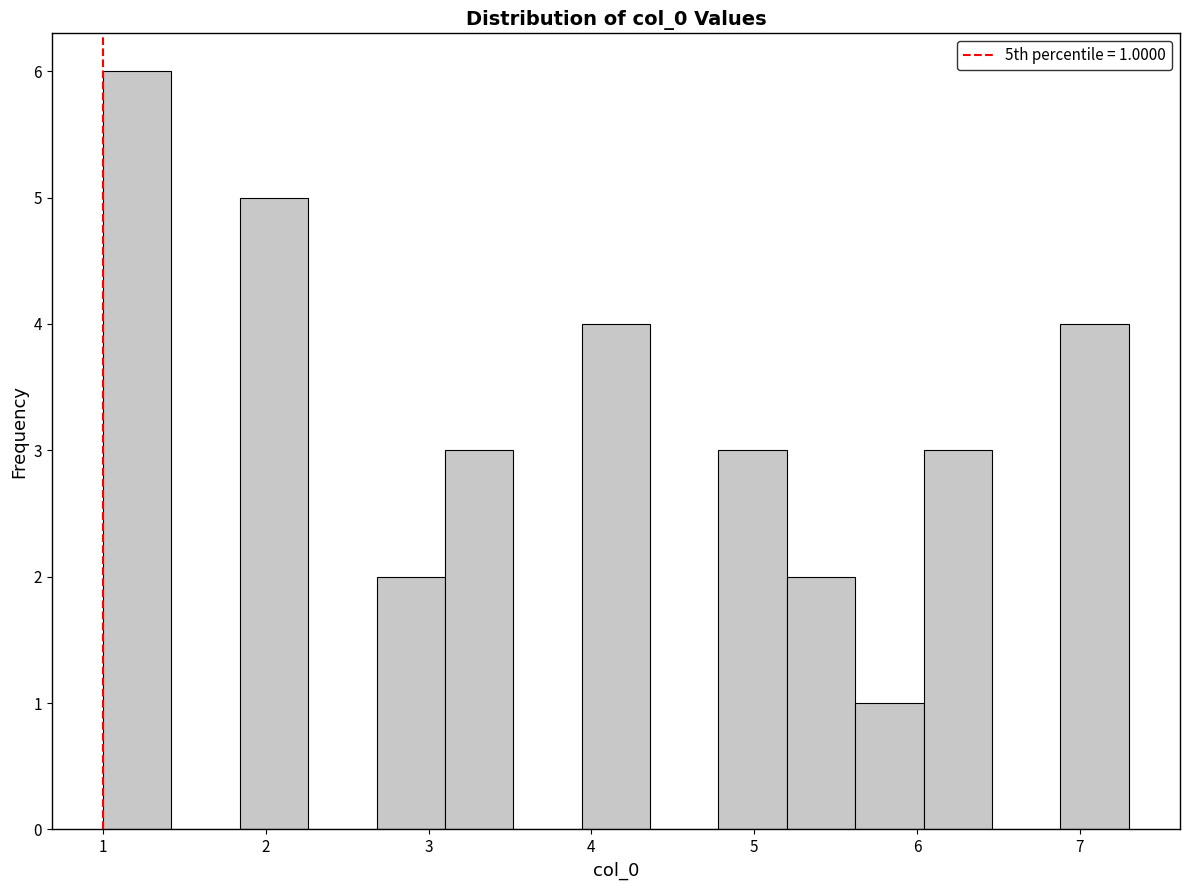

Over which range of the x-axis is the bar tallest?

1.00 to 1.42